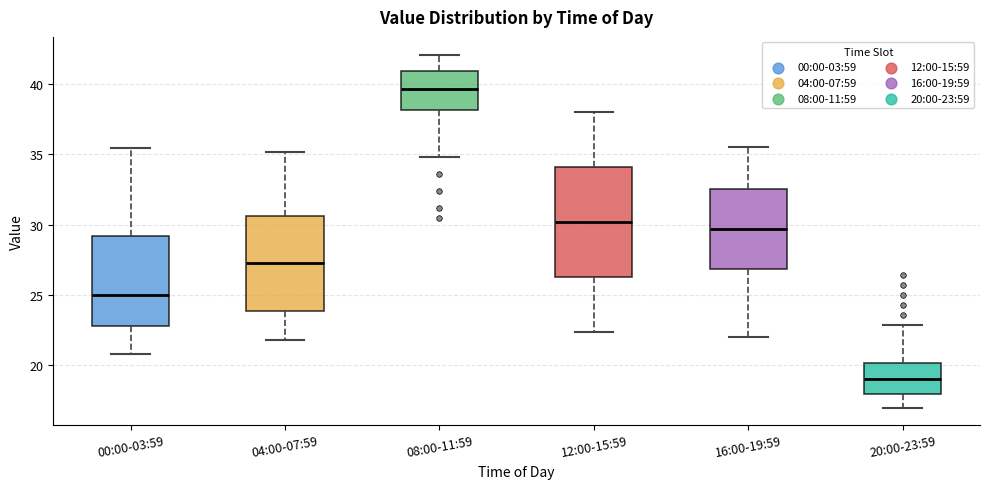

Reading left to right, read every box against the y-axis: the position of its median line, the range the box covers, and the ends of its whiskers. The values are not printed on the chart, so give them approximately, as read against the axis.

00:00-03:59: median 25.0, box 23.0 to 29.0, whiskers 21.0 to 35.5
04:00-07:59: median 27.5, box 24.0 to 30.5, whiskers 22.0 to 35.0
08:00-11:59: median 39.5, box 38.0 to 41.0, whiskers 35.0 to 42.0
12:00-15:59: median 30.0, box 26.5 to 34.0, whiskers 22.5 to 38.0
16:00-19:59: median 29.5, box 27.0 to 32.5, whiskers 22.0 to 35.5
20:00-23:59: median 19.0, box 18.0 to 20.0, whiskers 17.0 to 23.0